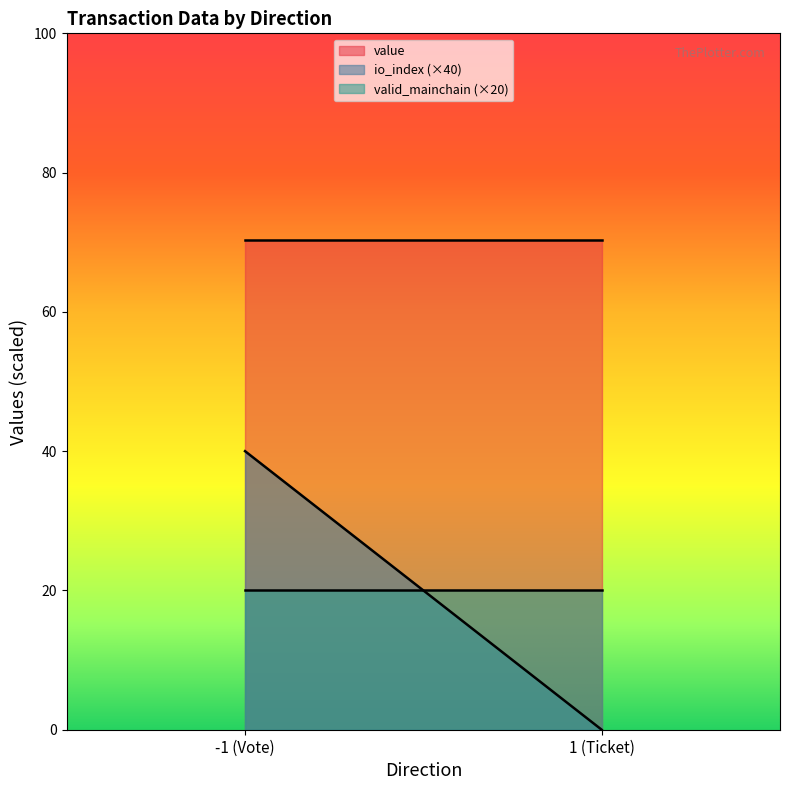

The value of value at 1 (Ticket) is 100.4. True or false?

False